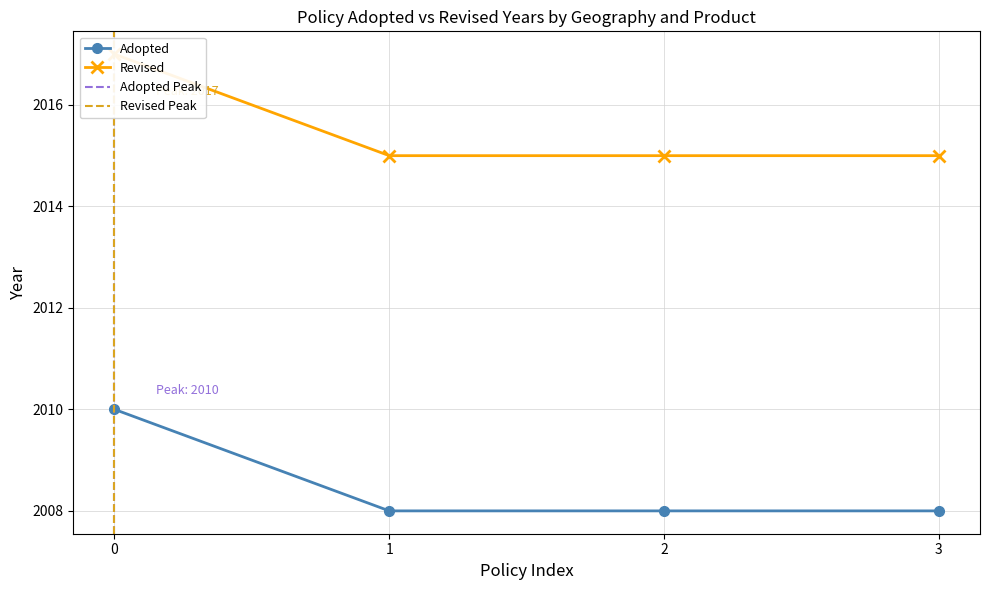

What is the greatest value displayed?

2017